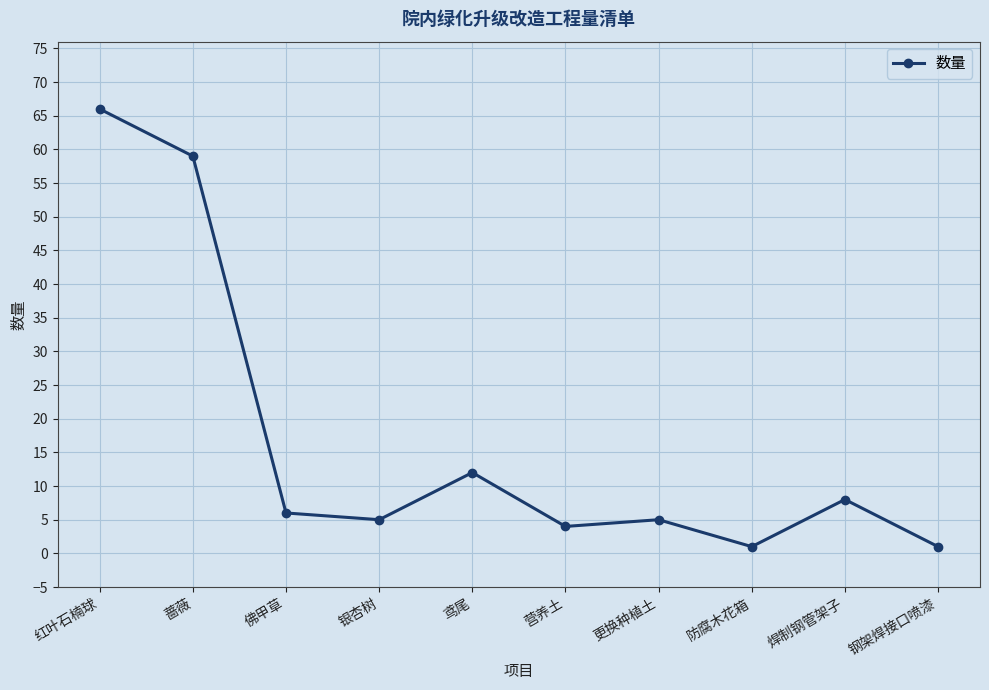

How many lines are shown in the chart?

1